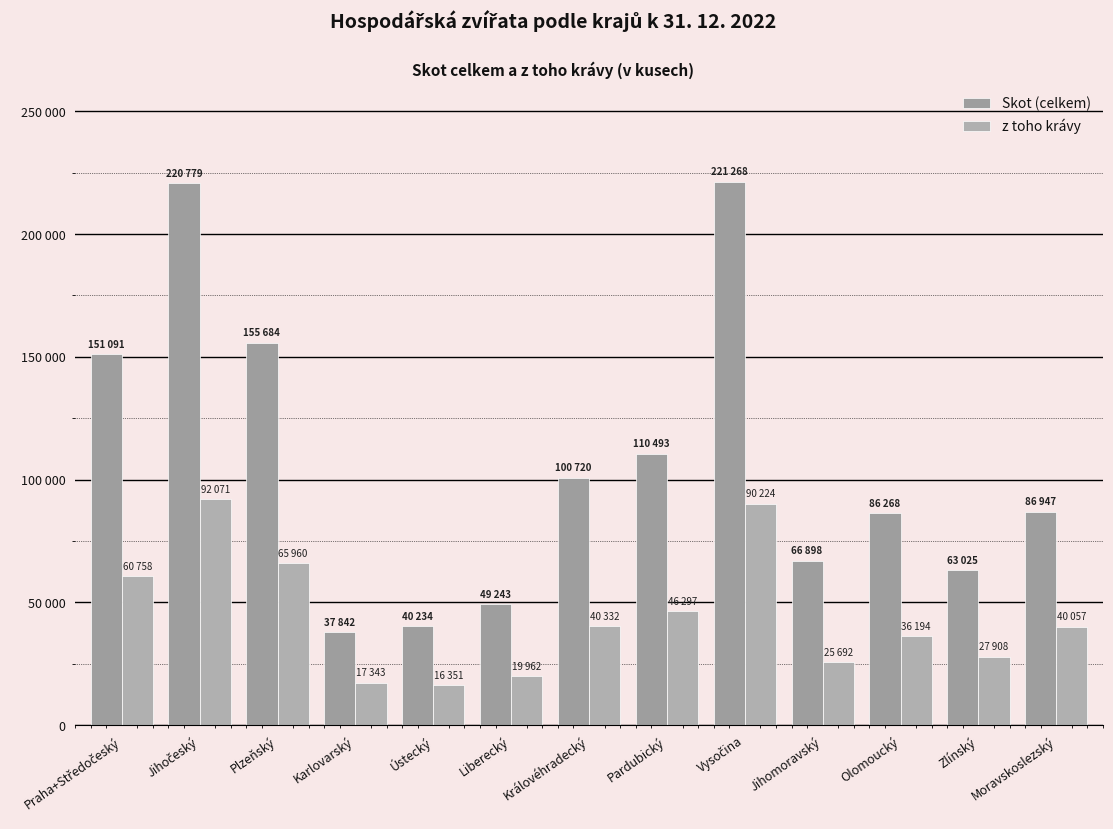

True or false: z toho krávy has a value of 100871 at Plzeňský.

False